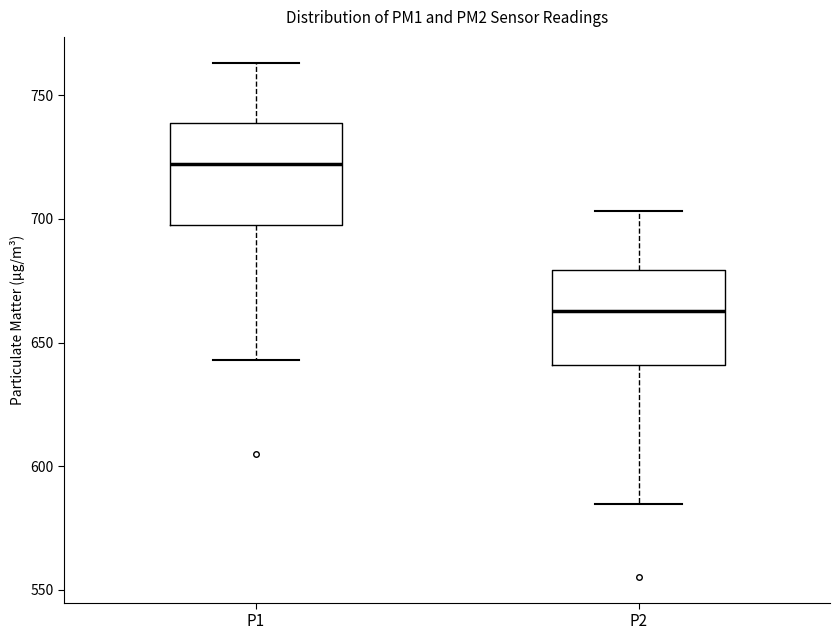

Which box has the highest median line?

P1